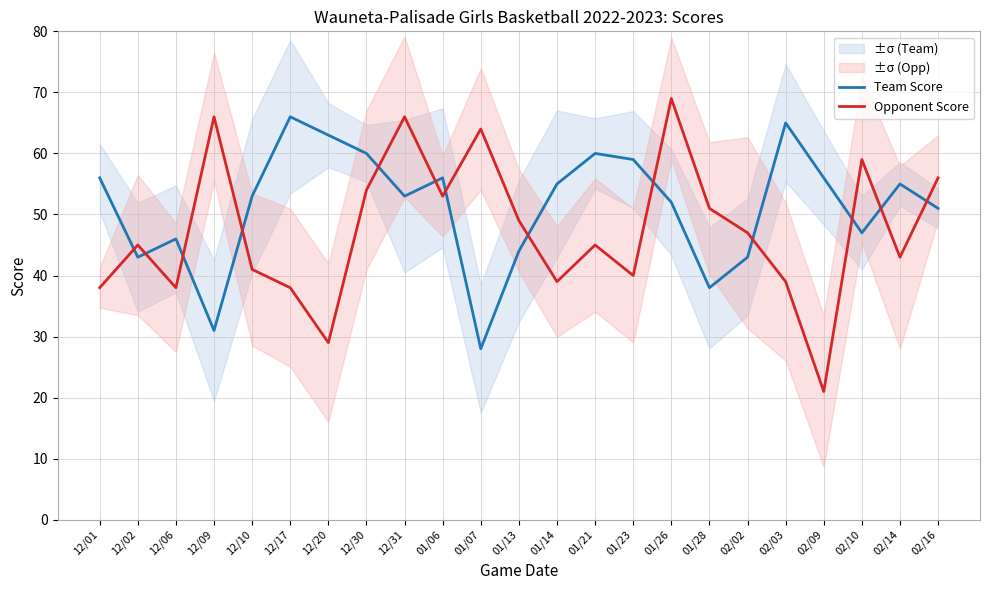

The Opponent Score series shows 56 at 02/16. True or false?

True